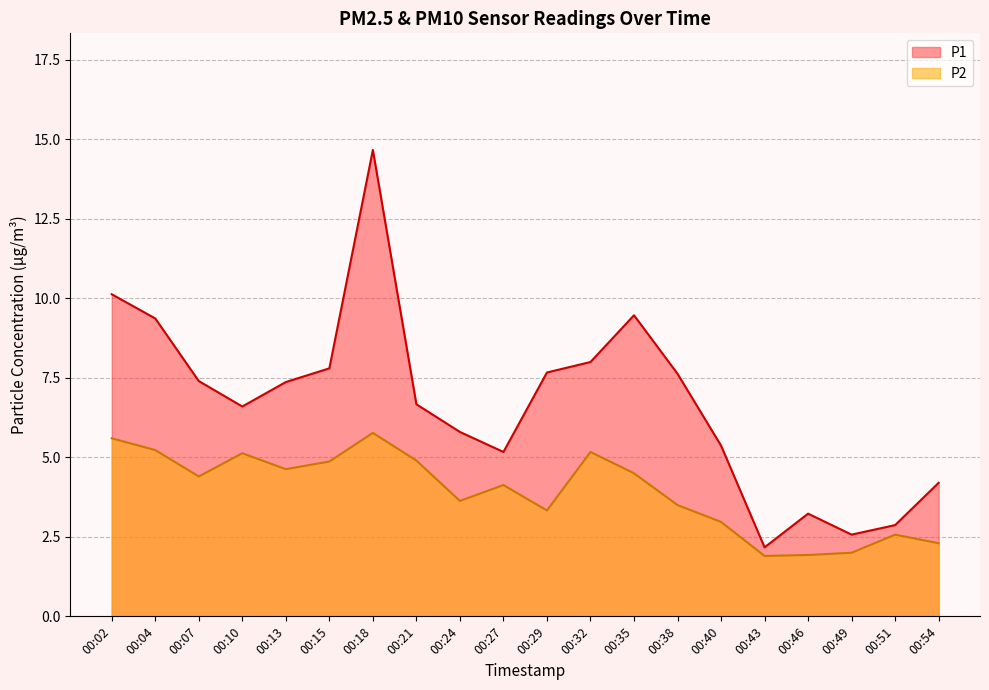

How many values in the P2 series exceed 4?

11